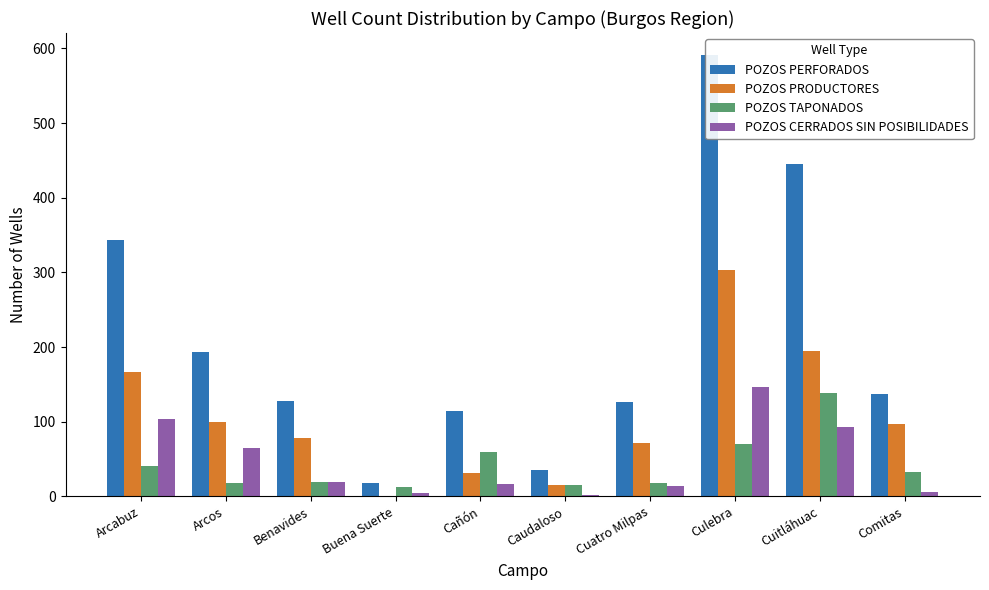

How many series are shown in this chart?

4